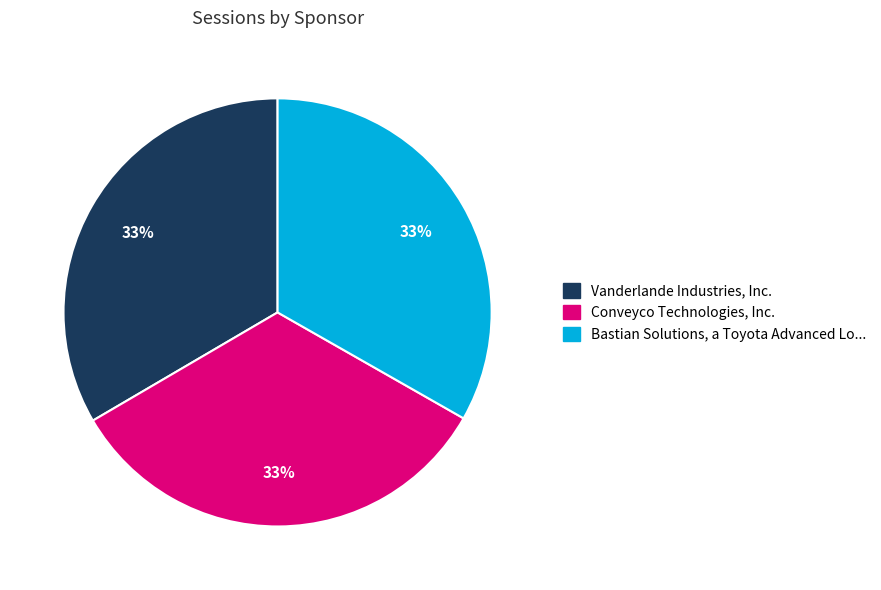

Is there any slice that represents more than half of the pie?

No